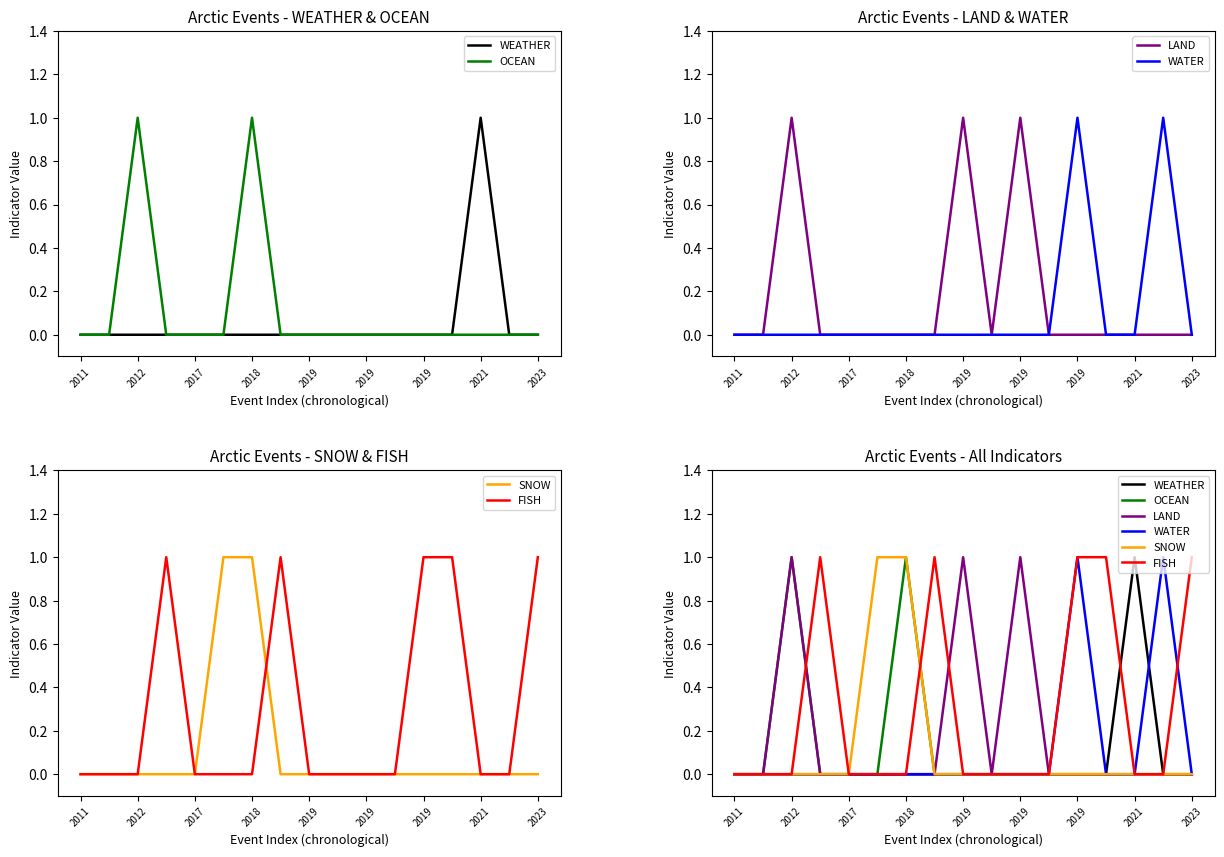

Which category has the highest value in the SNOW series?

2019